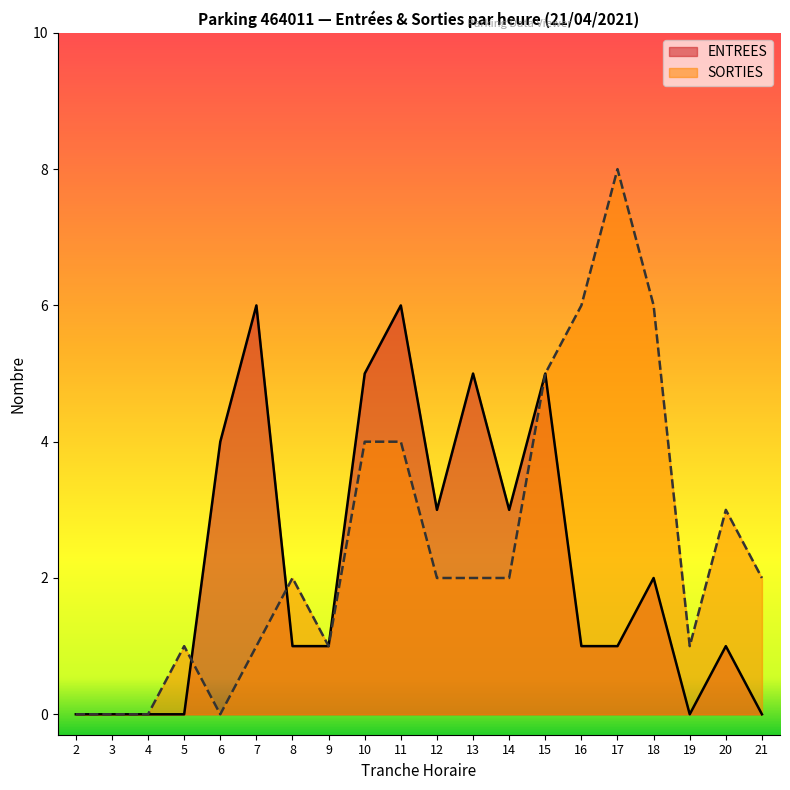

What value does the ENTREES series have at 15?

5